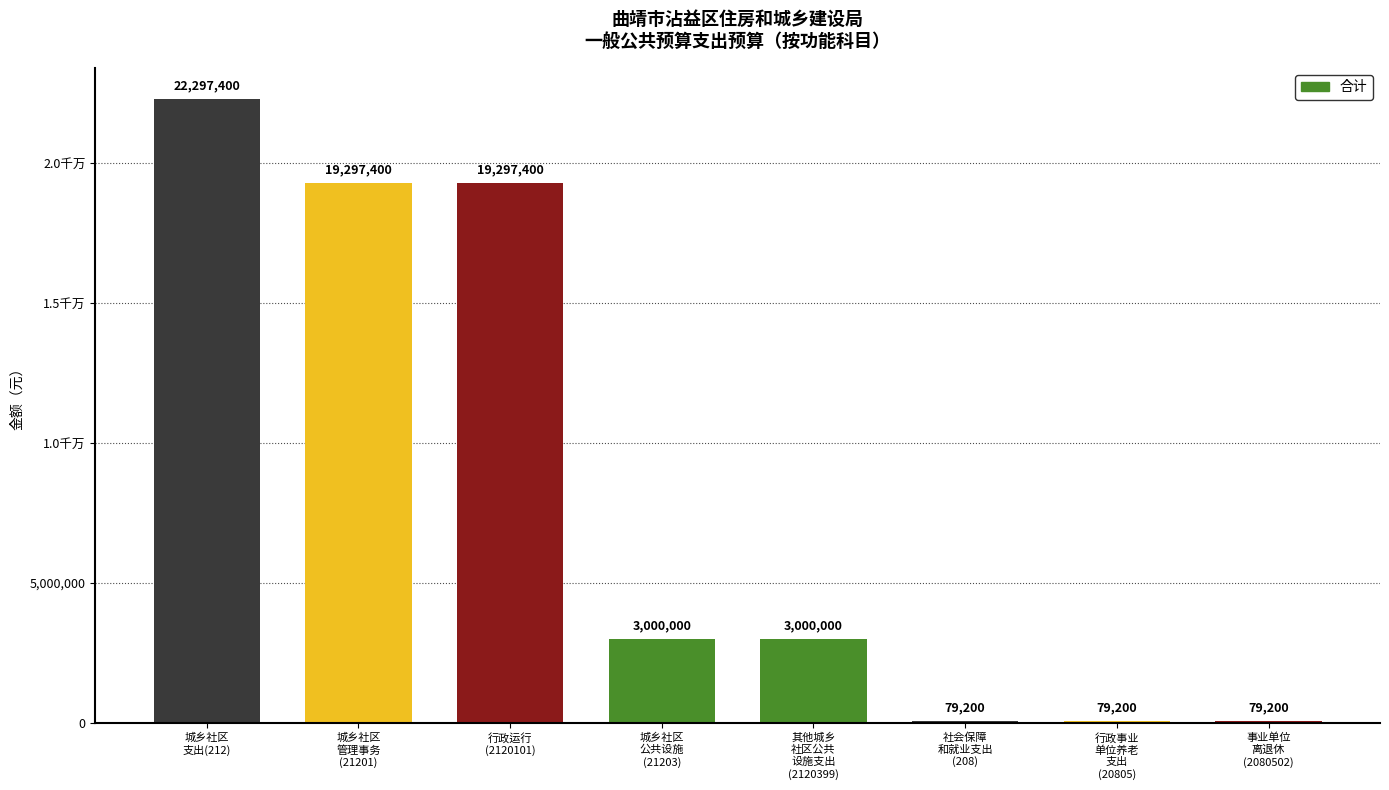

Reading right to left, transcribe all the data shown in this chart.

79200	79200	79200	3000000	3000000	19297400	19297400	22297400